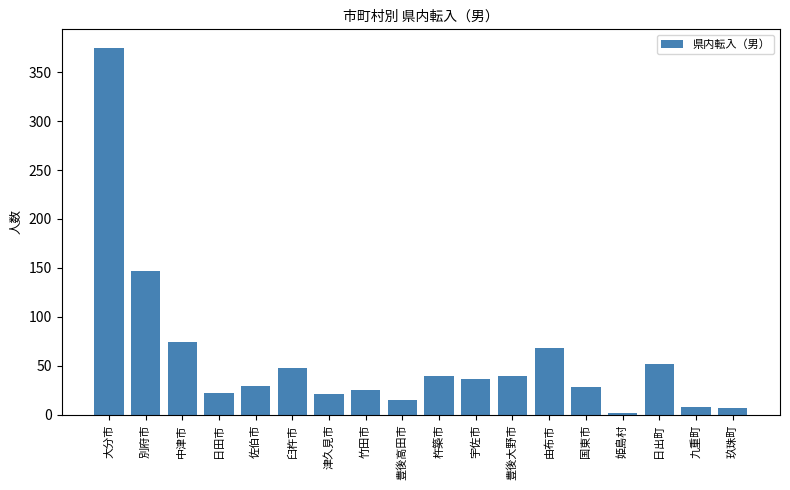

Which label corresponds to the largest value in the chart?

大分市